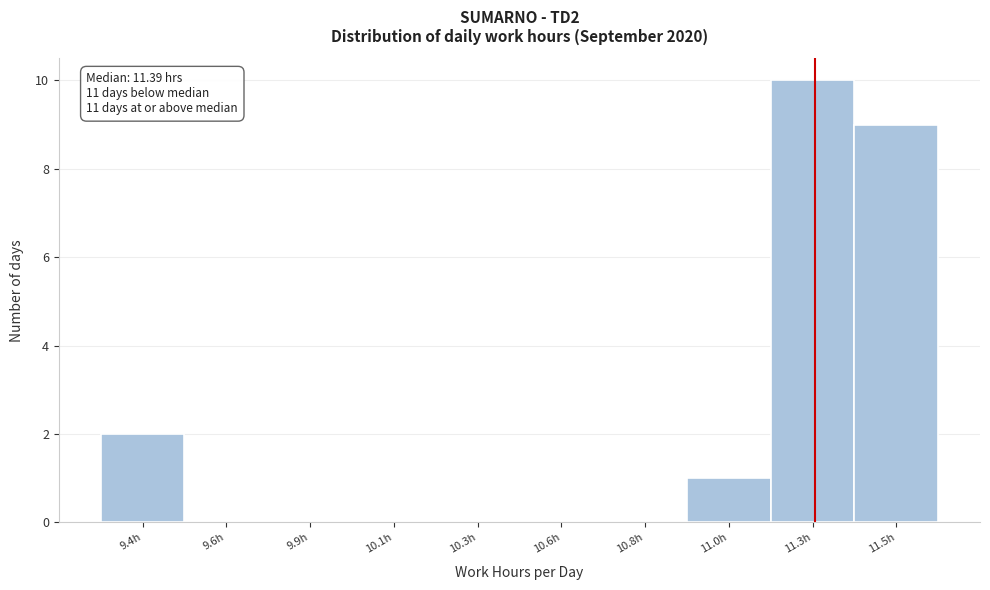

Reading left to right, what are all the values shown in this chart?

9.4h=2	9.6h=0	9.9h=0	10.1h=0	10.3h=0	10.6h=0	10.8h=0	11.0h=1	11.3h=10	11.5h=9